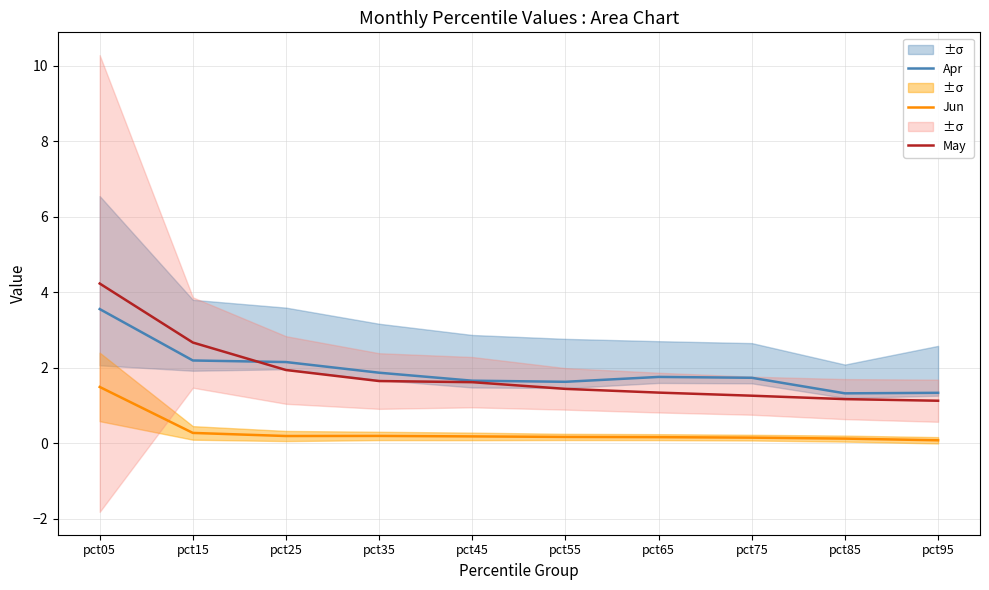

What is the sum of all Jun values?

3.0